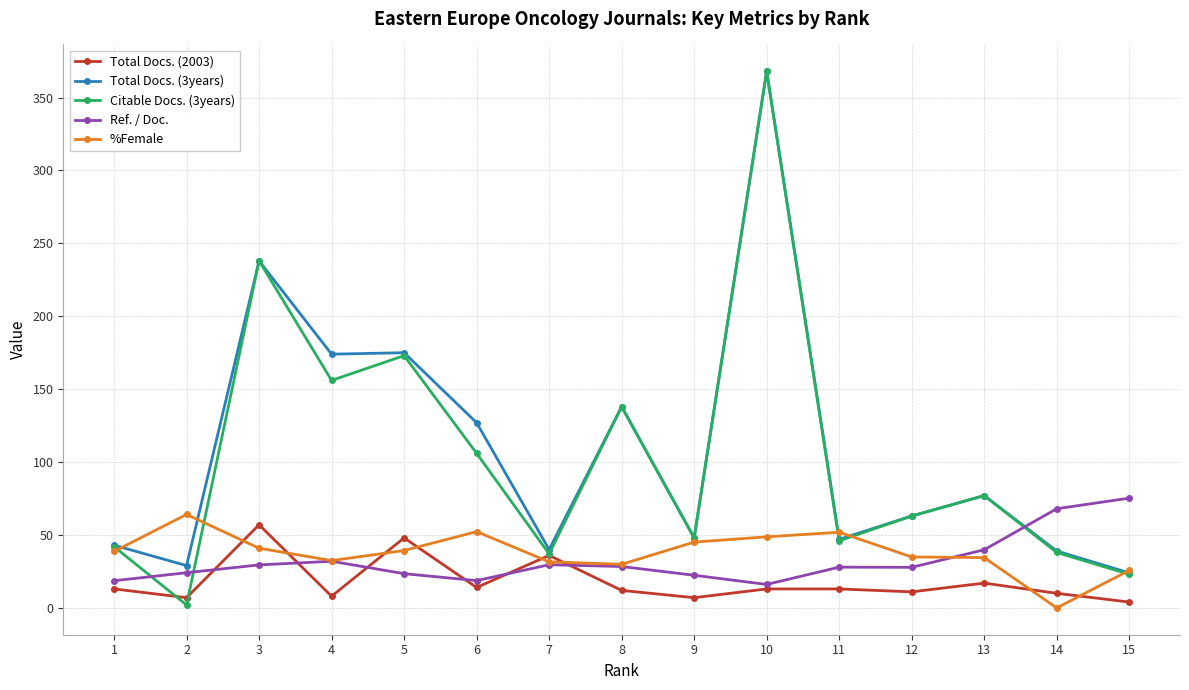

Is it true that Total Docs. (3years) equals 50.3 at 2?

False